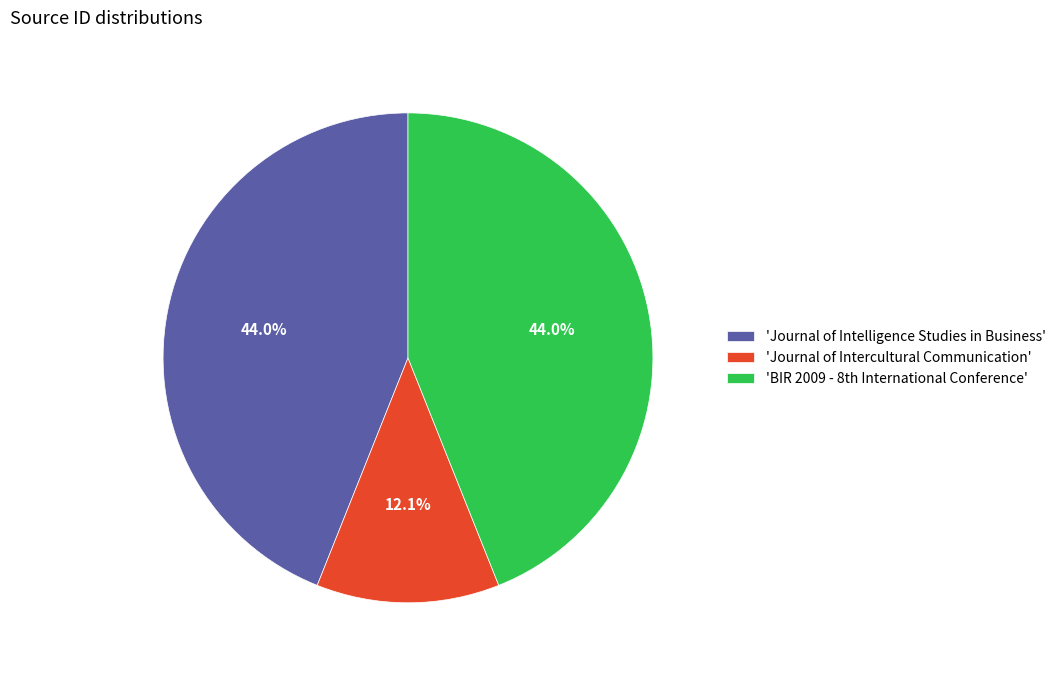

Combined, do 'Journal of Intercultural Communication' and 'Journal of Intelligence Studies in Business' account for over 50%?

Yes